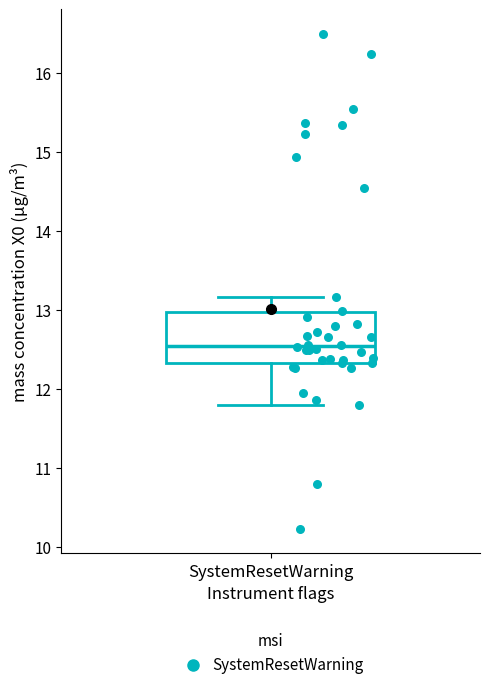

Where is the upper edge of the box for SystemResetWarning on the y-axis? The values are not printed on the chart, so give them approximately, as read against the axis.

13.0